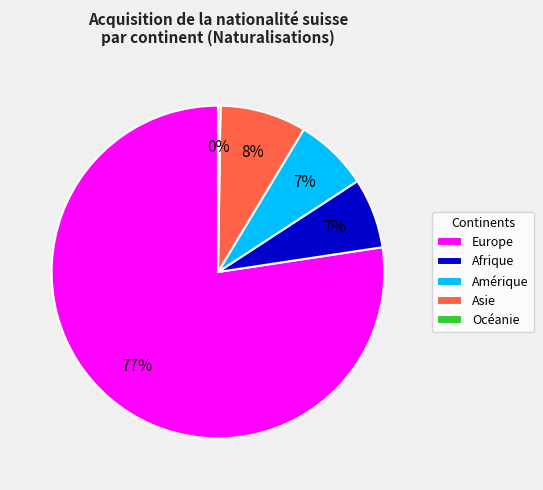

Which slice is the largest?

Europe